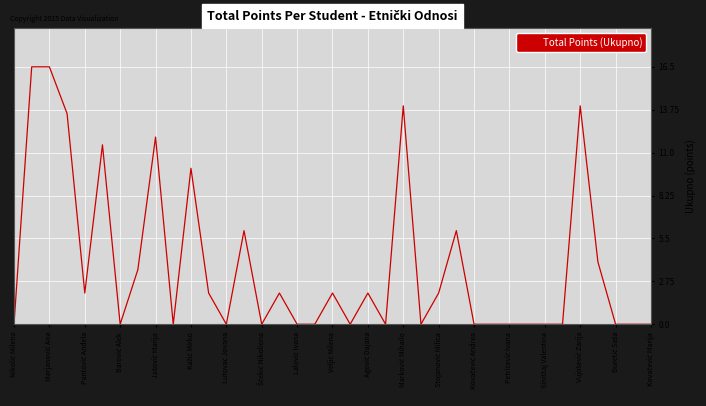

What is the greatest value displayed?

16.5